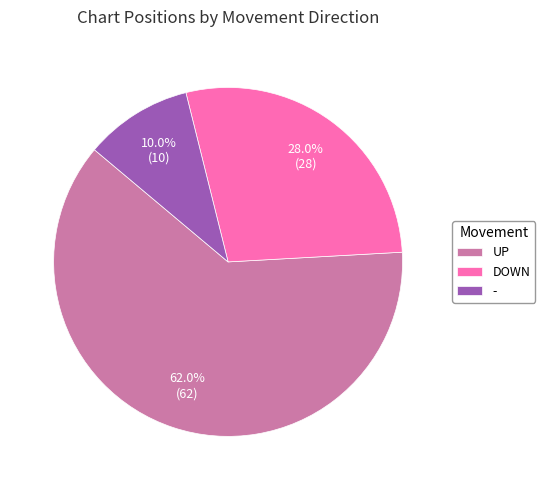

To the nearest percent, what is the average slice percentage?

33%